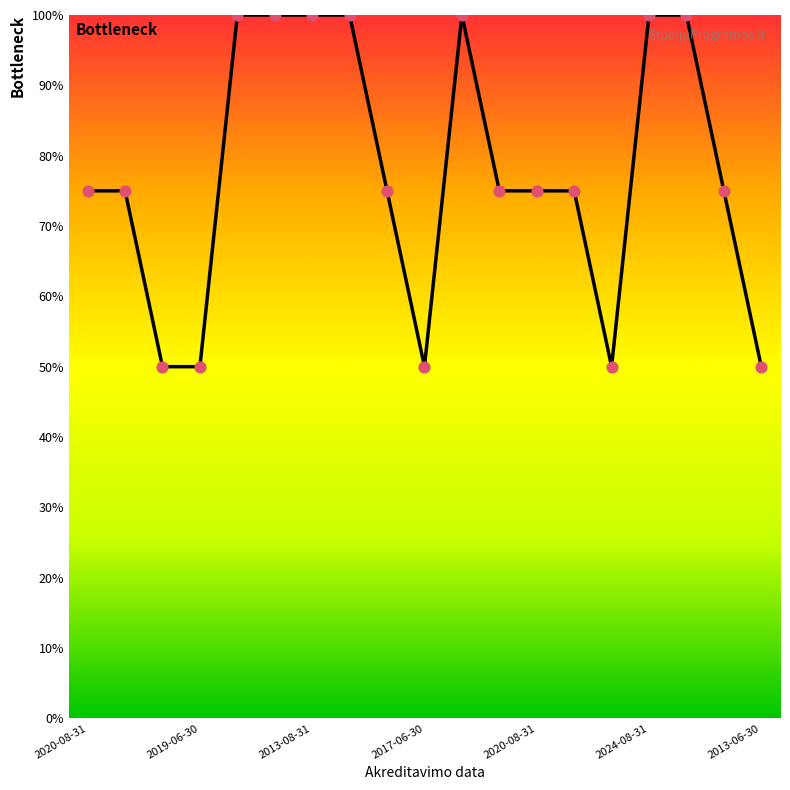

What is the difference between the maximum and minimum values?

50